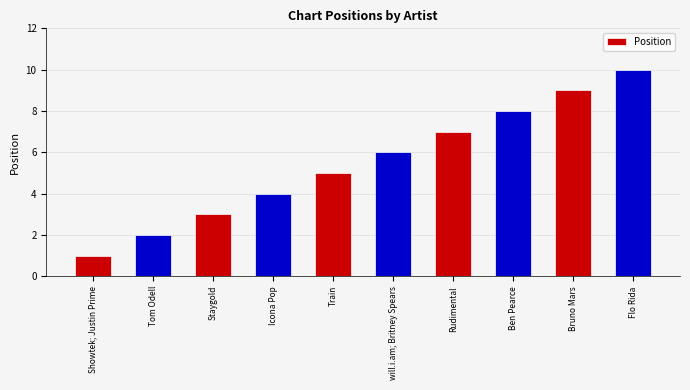

What is the minimum value shown in the chart?

1